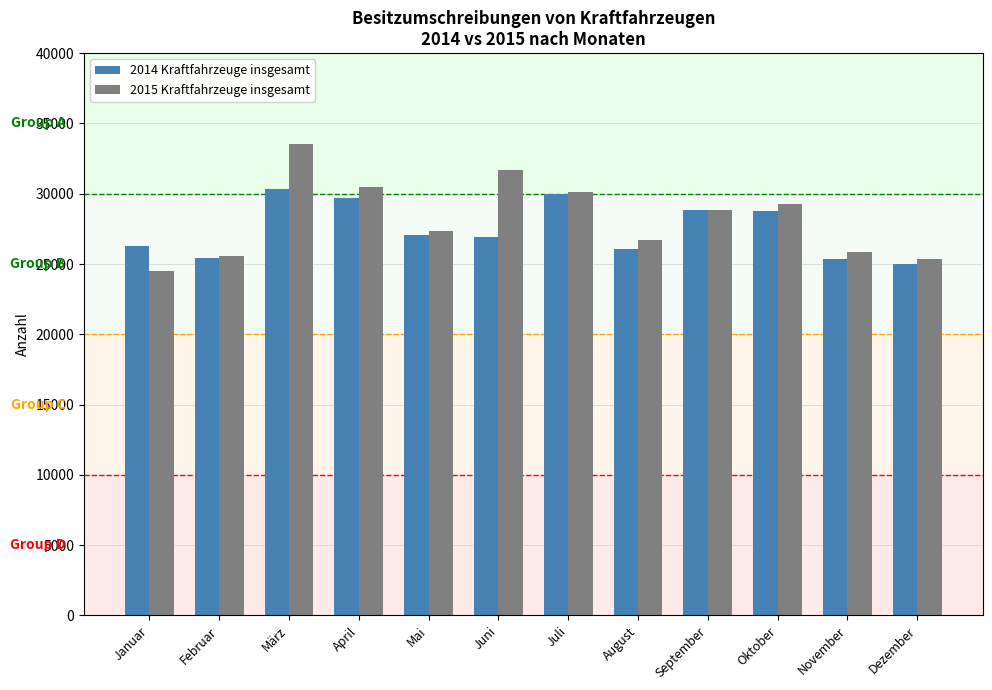

How many bars are there in each group?

2